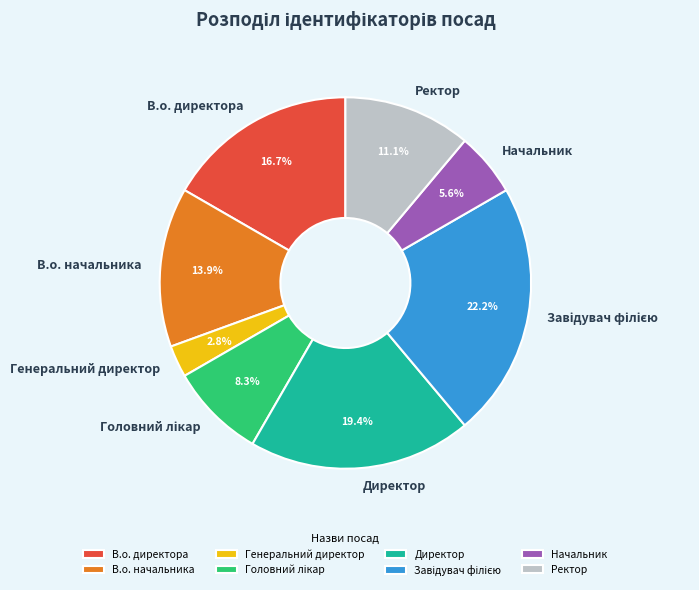

Which category has the smallest portion of the pie?

Генеральний директор